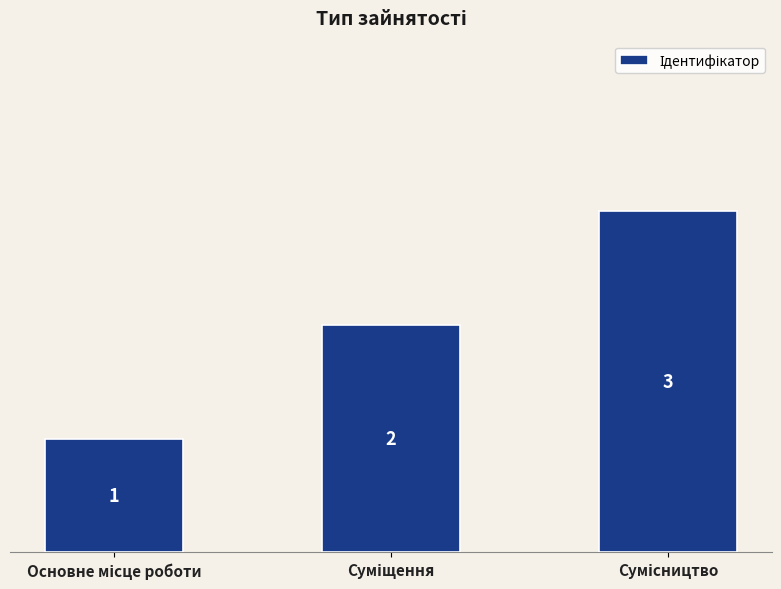

What is the maximum value shown in the chart?

3